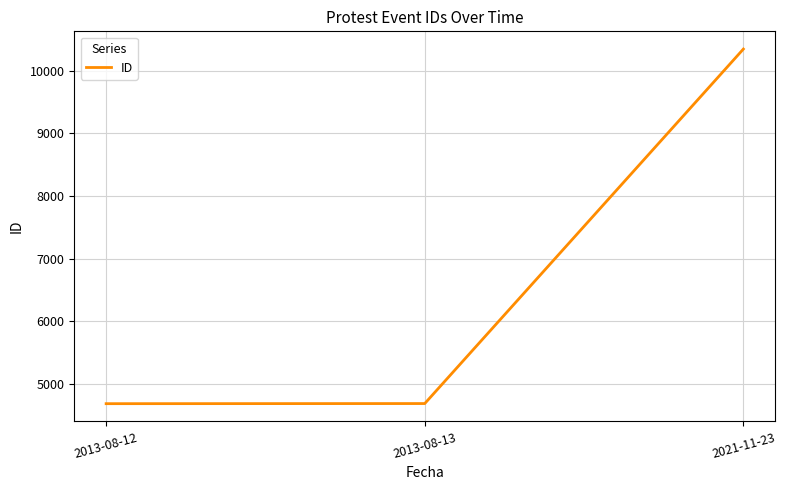

True or false: the data shows 1557 at 2013-08-12.

False